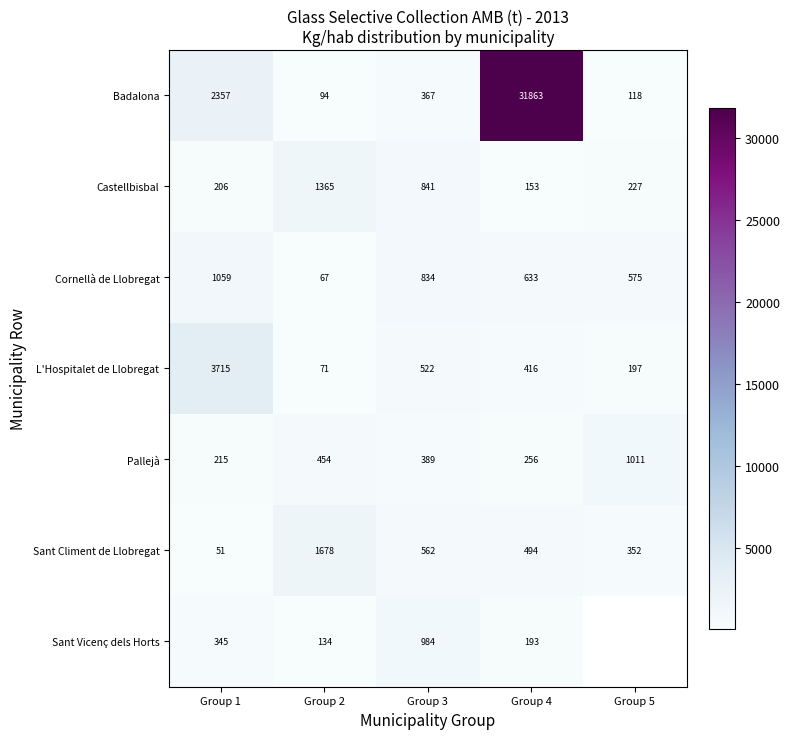

Rank the series at Group 2 from lowest to highest value.

Cornellà de Llobregat, L'Hospitalet de Llobregat, Badalona, Sant Vicenç dels Horts, Pallejà, Castellbisbal, Sant Climent de Llobregat